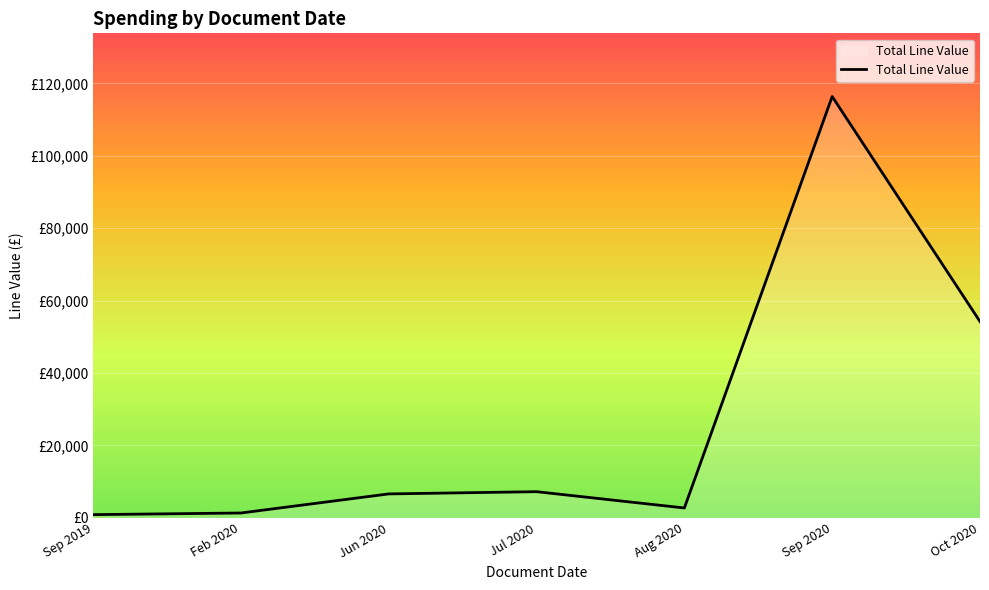

Reading left to right, transcribe all the data shown in this chart.

893.8	1350.0	6620.5	7237.0	2735.8	116357.3	54219.9